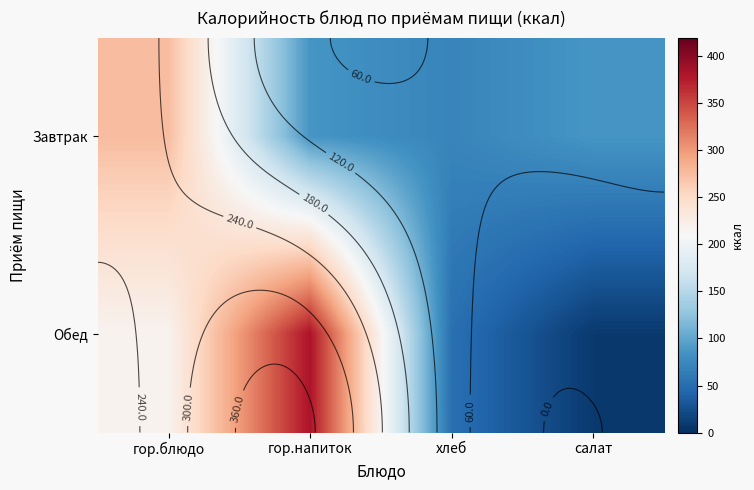

What is the sum of all Завтрак values?

518.8